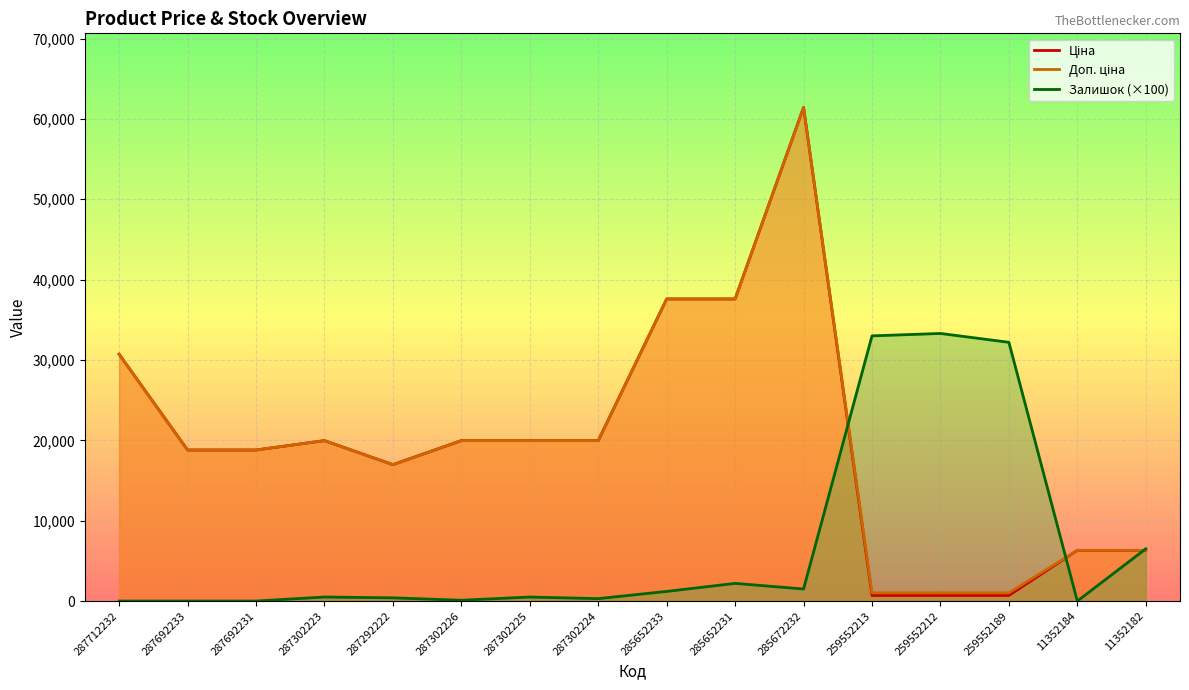

What is the difference between the highest and lowest values at 285652231?

35393.6